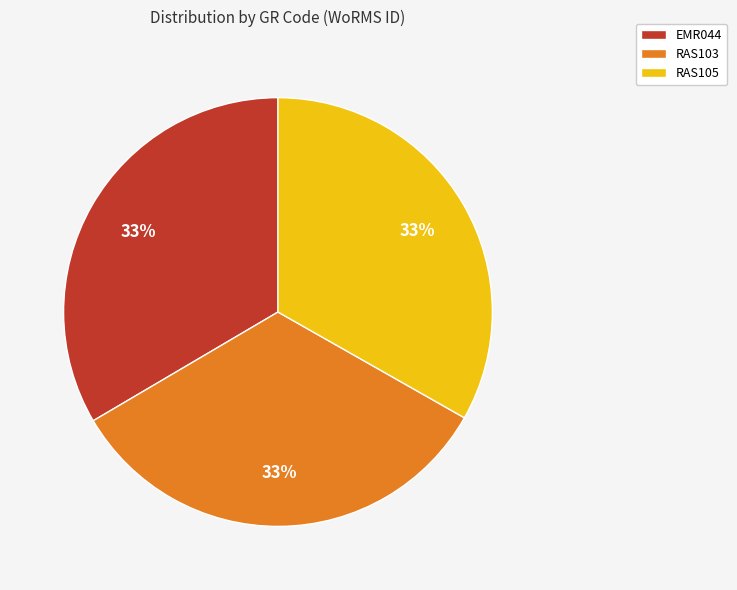

To the nearest percent, what percentage of the pie is RAS103?

33%